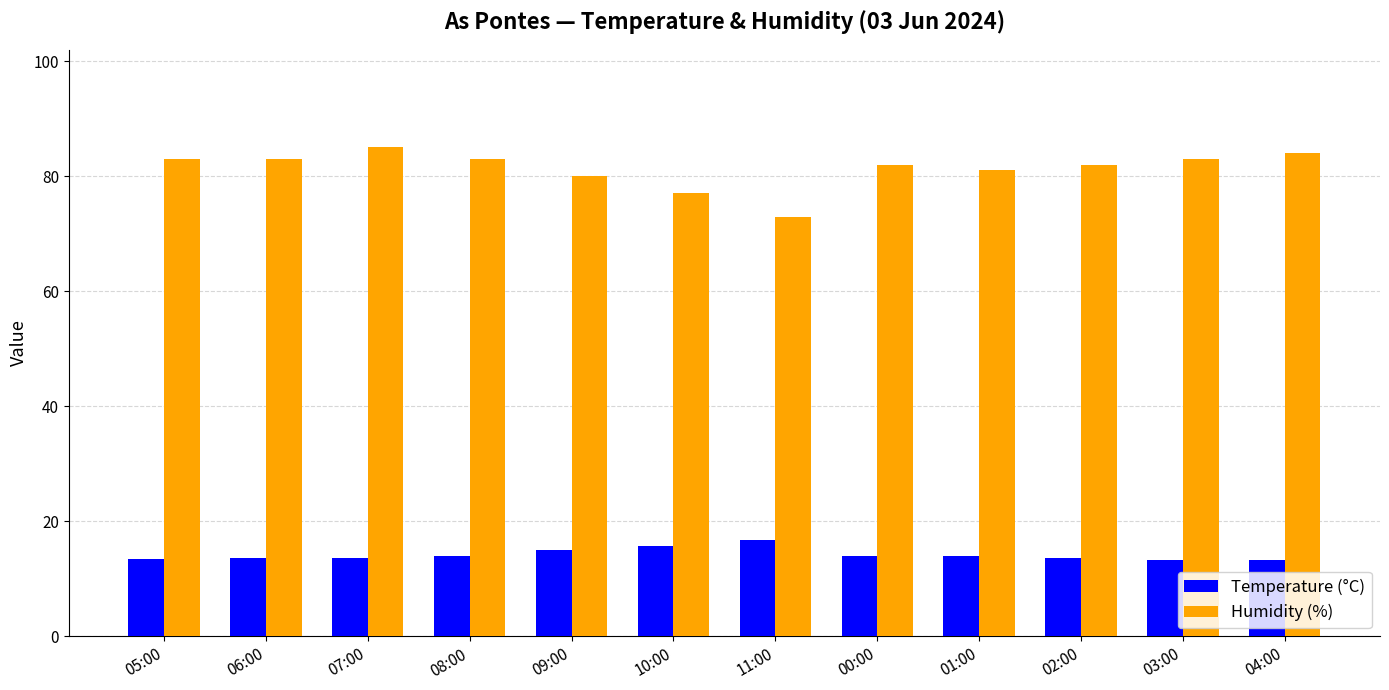

What is the maximum value shown in the chart?

85.0